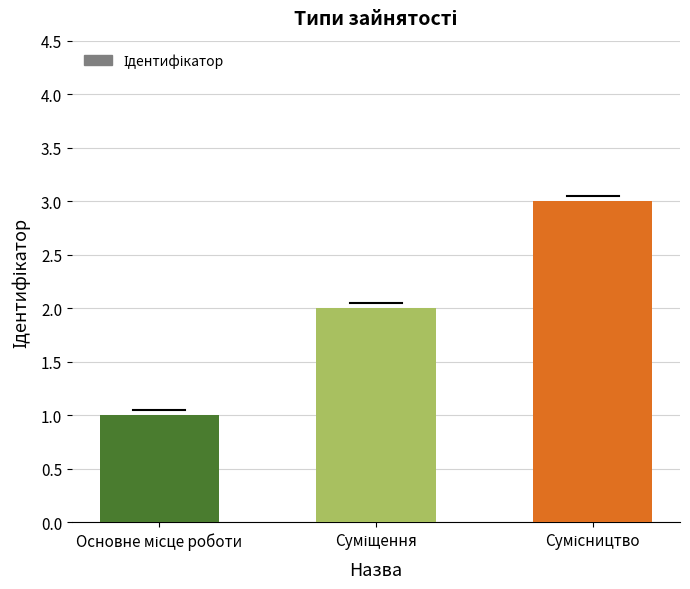

What is the greatest value displayed?

3